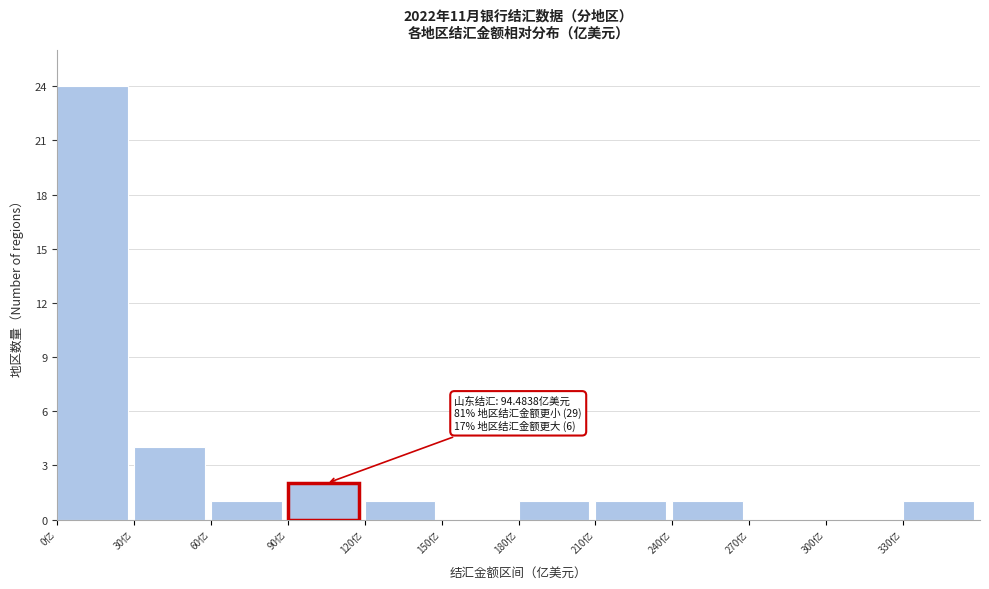

Over which range of the x-axis is the bar tallest?

0 to 30